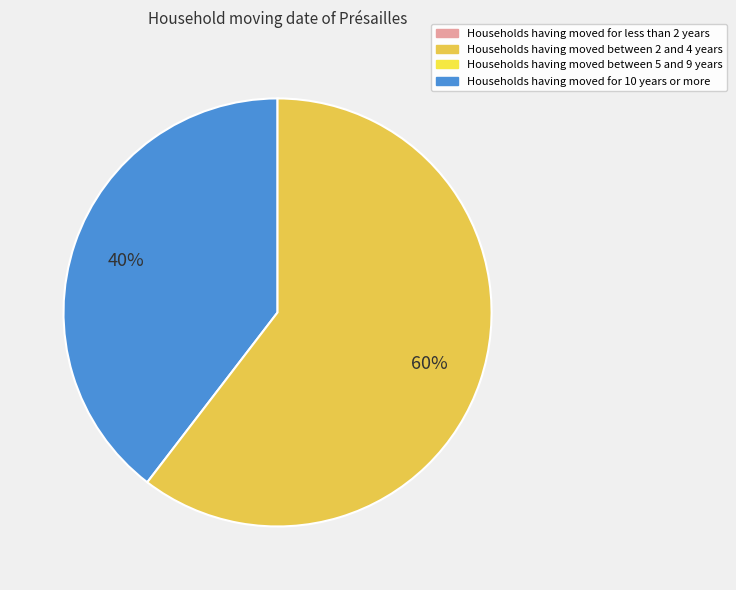

To the nearest percent, what is the average slice percentage?

50%